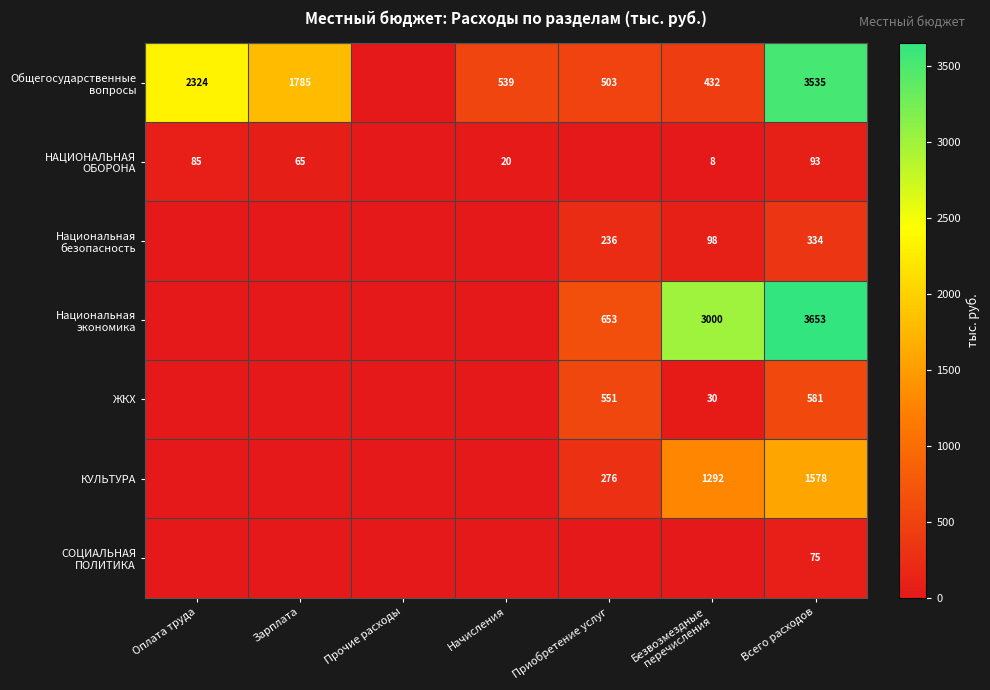

What is the approximate value of Национальная экономика at Приобретение услуг?

652.7